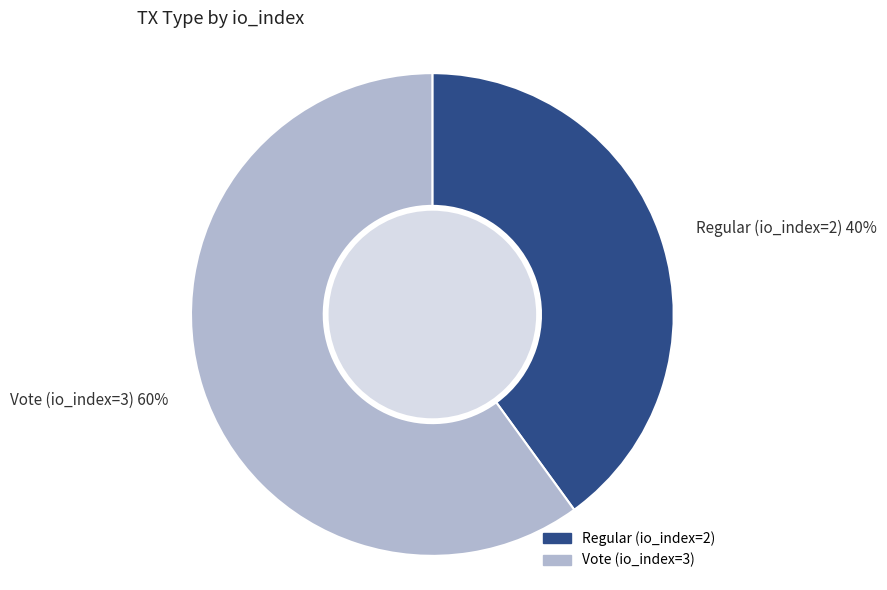

Which slice is the largest?

Vote (io_index=3)